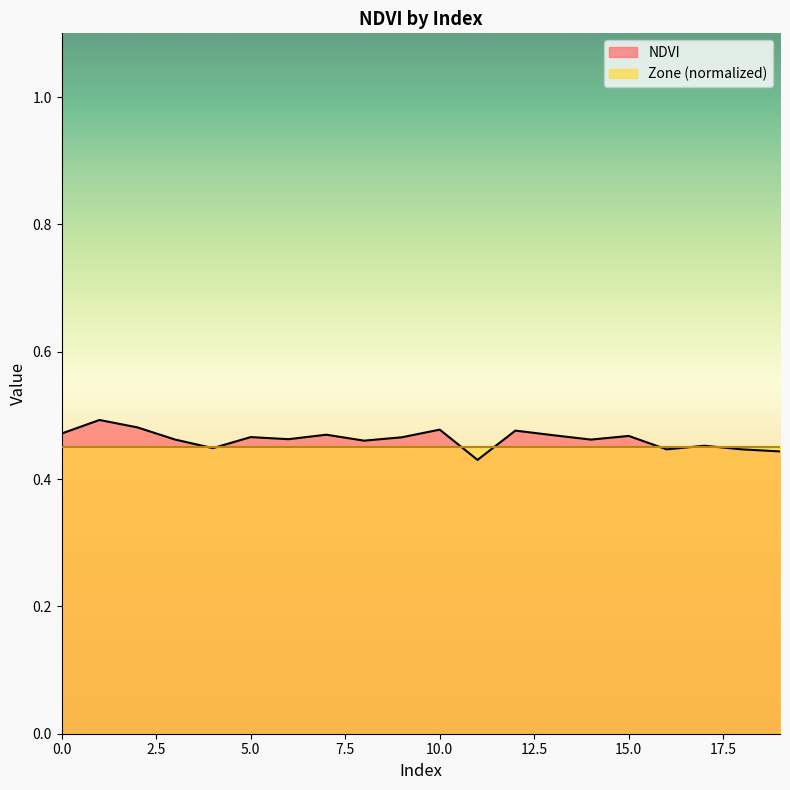

List the labels in order of value, largest first.

1, 2, 10, 12, 0, 7, 13, 15, 5, 9, 6, 3, 14, 8, 17, 4, 16, 18, 19, 11